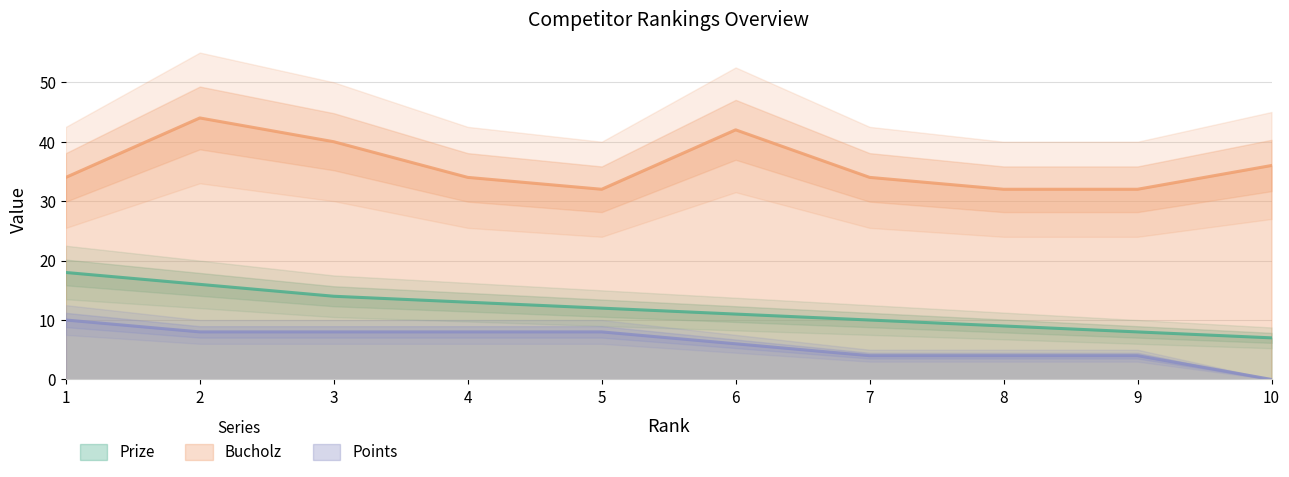

Reading right to left, list all the values displayed in this chart.

Prize: 10=7	9=8	8=9	7=10	6=11	5=12	4=13	3=14	2=16	1=18
Bucholz: 10=36	9=32	8=32	7=34	6=42	5=32	4=34	3=40	2=44	1=34
Points: 10=0	9=4	8=4	7=4	6=6	5=8	4=8	3=8	2=8	1=10